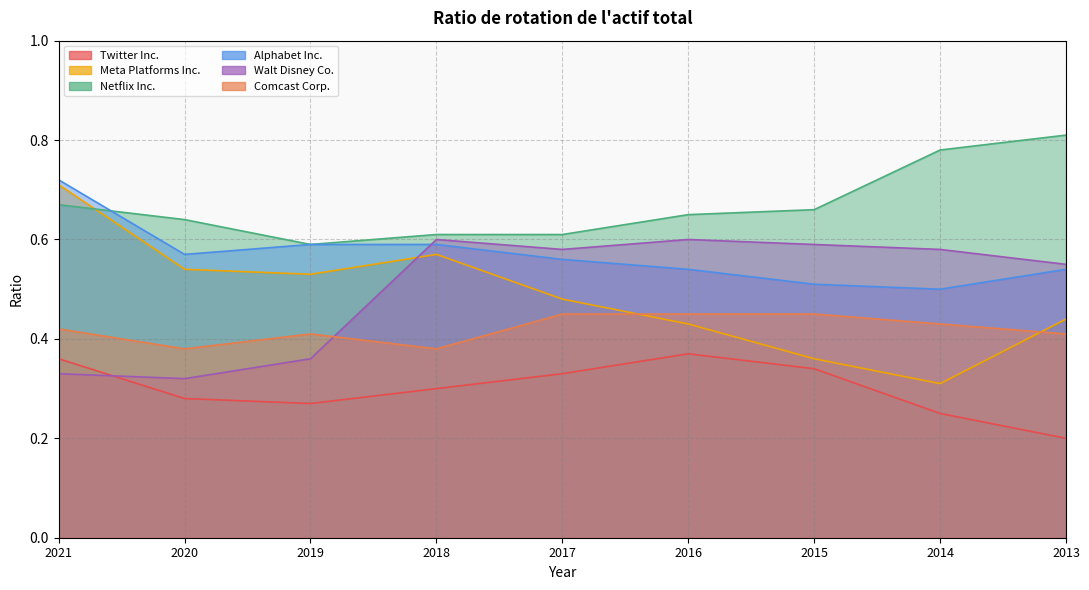

Rank the categories by Meta Platforms Inc. value from highest to lowest.

2021, 2018, 2020, 2019, 2017, 2013, 2016, 2015, 2014